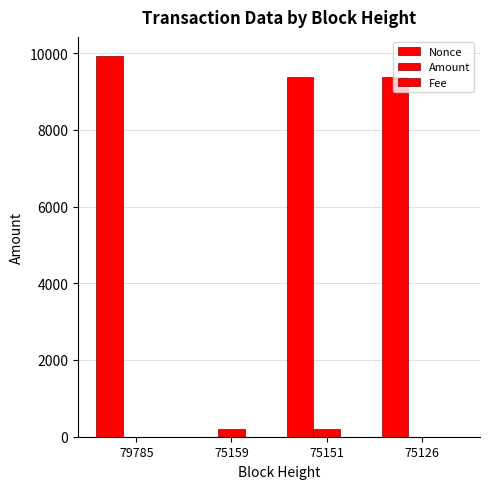

Count the number of data series in this chart.

3